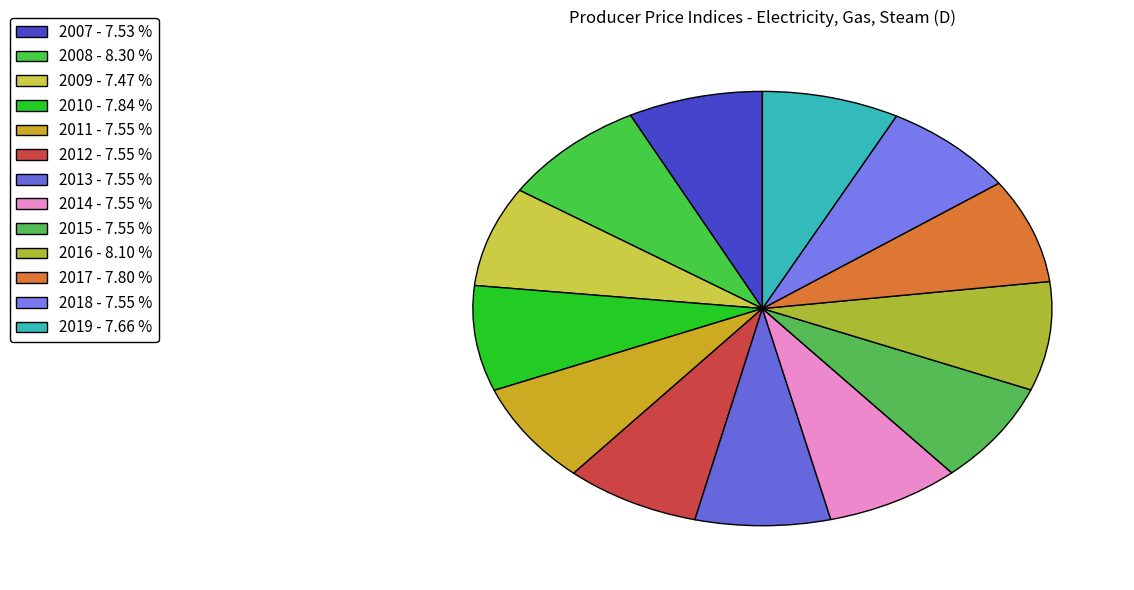

Count the number of slices in the pie.

13